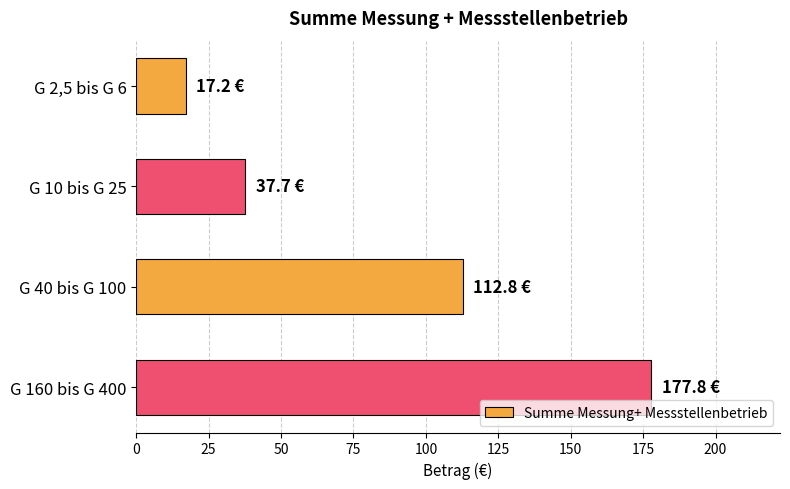

Is it true that the value at G 40 bis G 100 is 112.8?

True